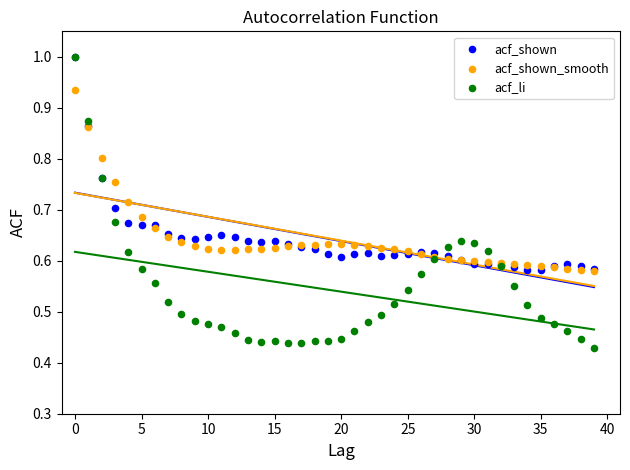

Which series contains the lowest Y value?

acf_li